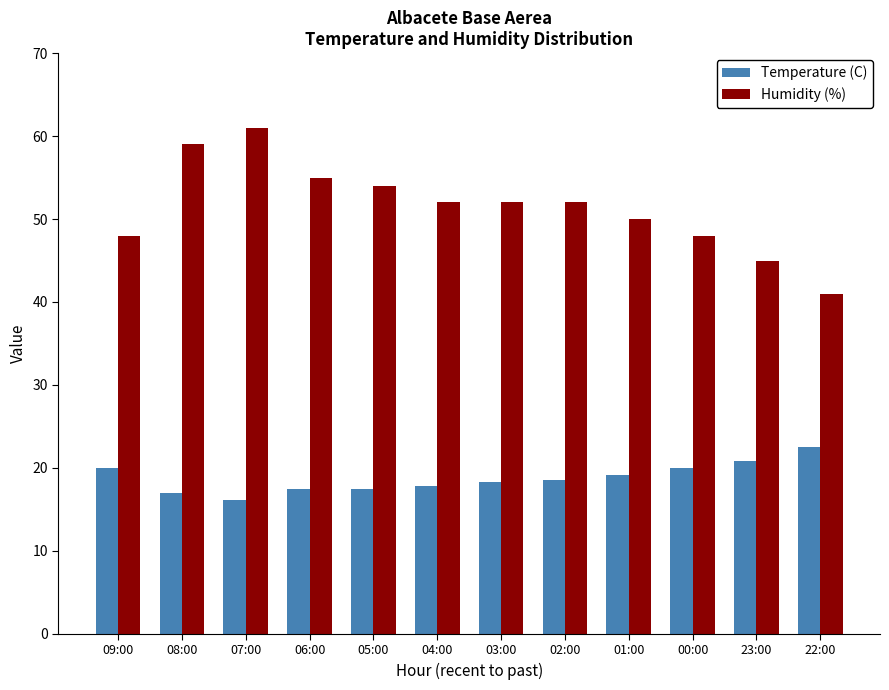

At which category does the chart reach its peak across all series?

07:00